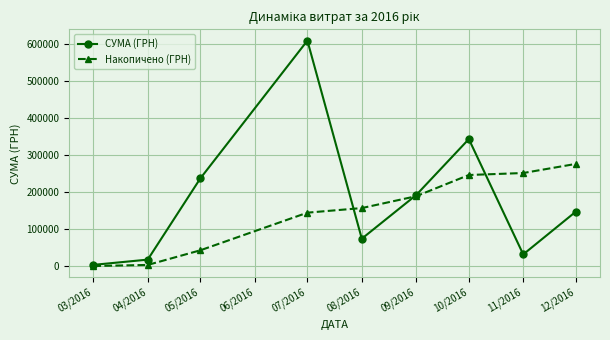

Where is СУМА (ГРН) nearest to the value 306236?

10/2016